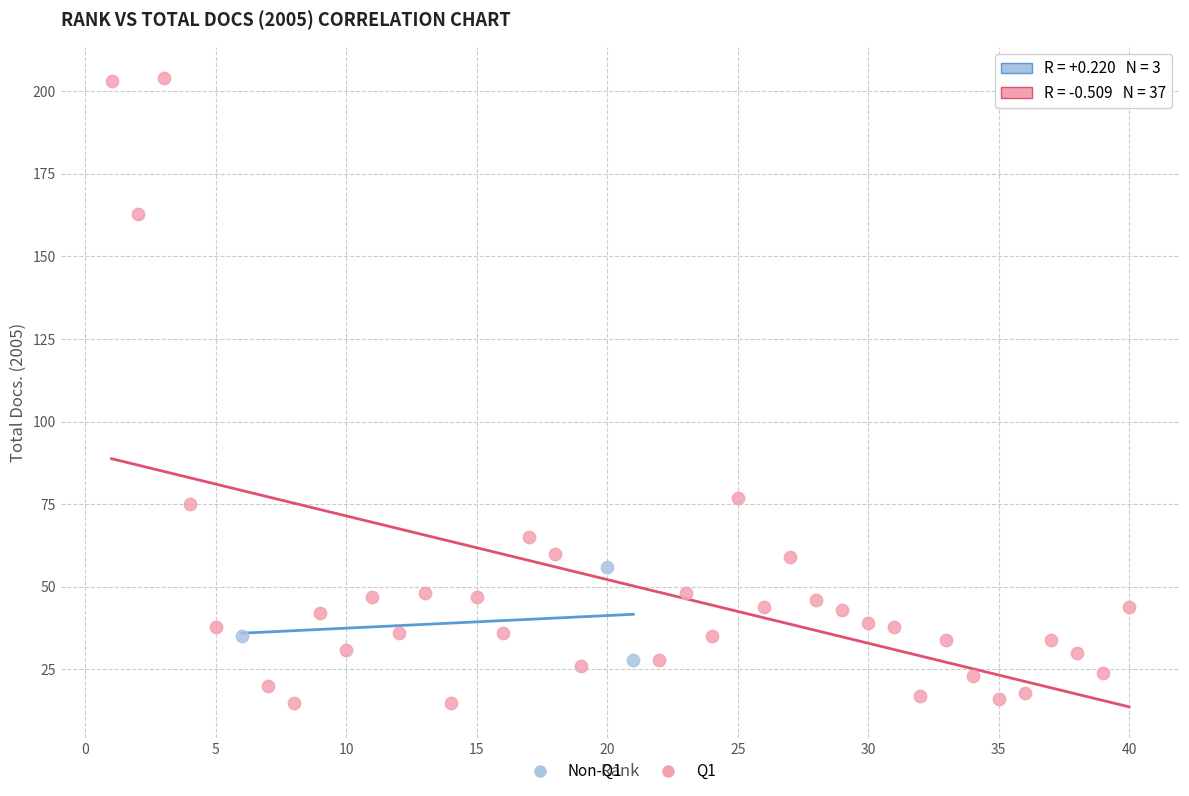

Which series contains the lowest Y value?

Q1